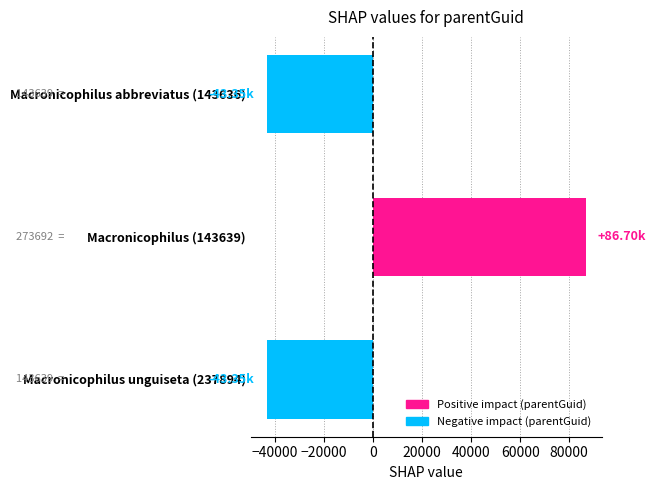

Which has a higher value, Macronicophilus (143639) or Macronicophilus unguiseta (237894)?

Macronicophilus (143639)